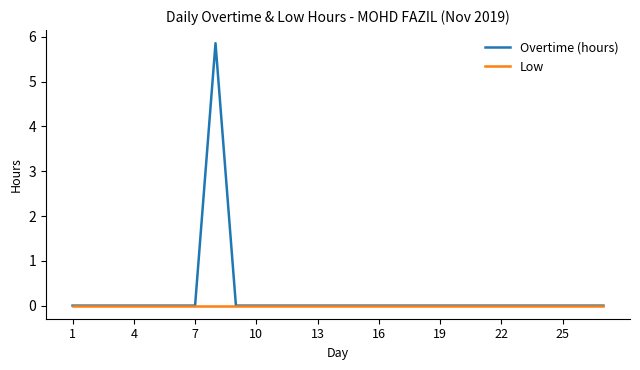

What is the greatest value displayed?

5.9